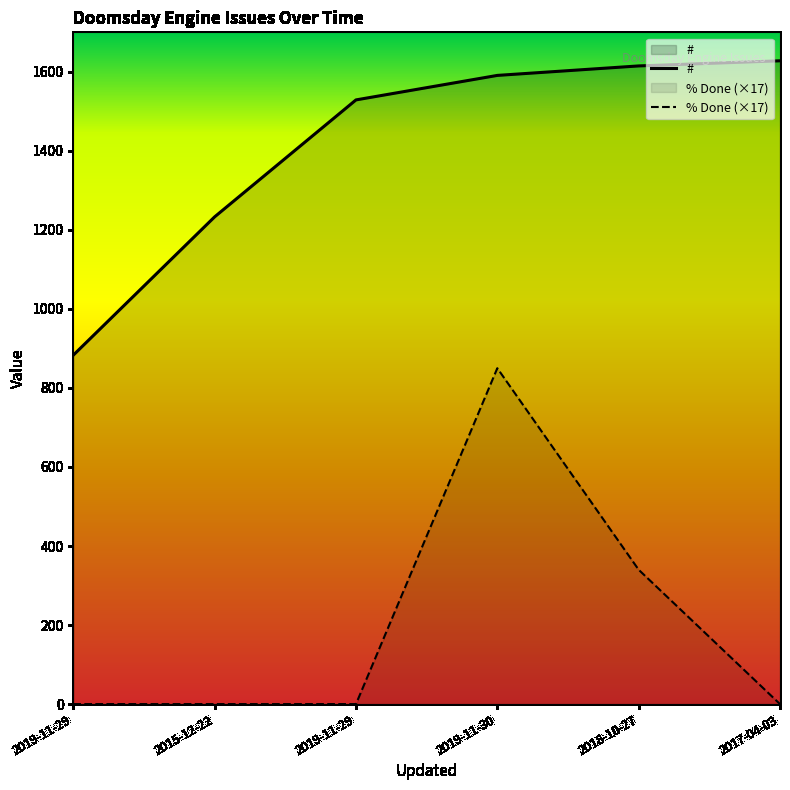

True or false: % Done and # cross at least once.

False